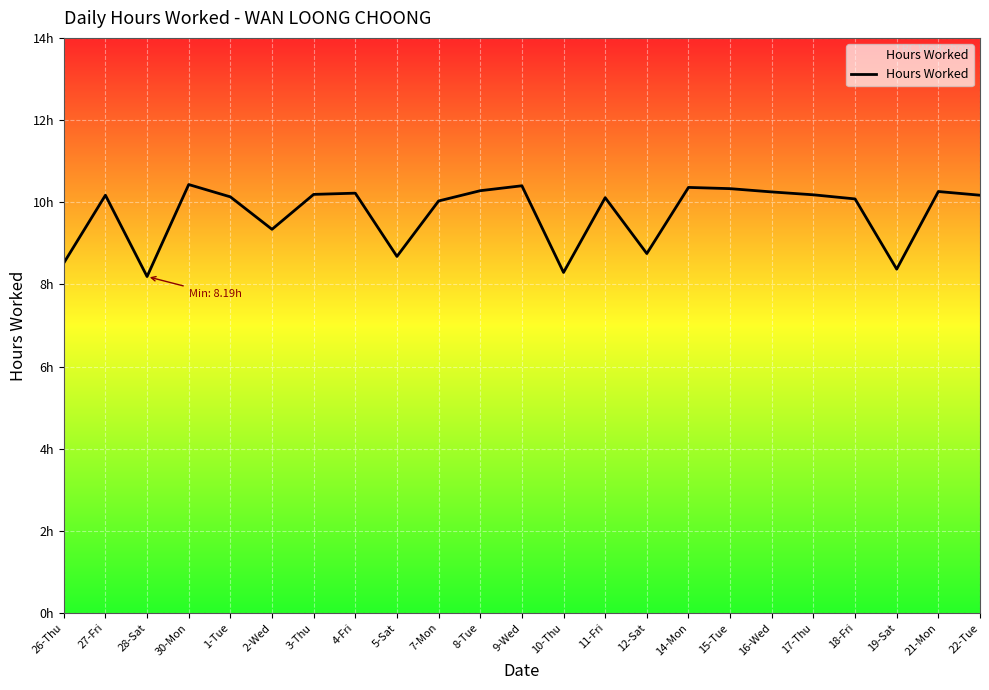

What is the minimum value shown in the chart?

8.2